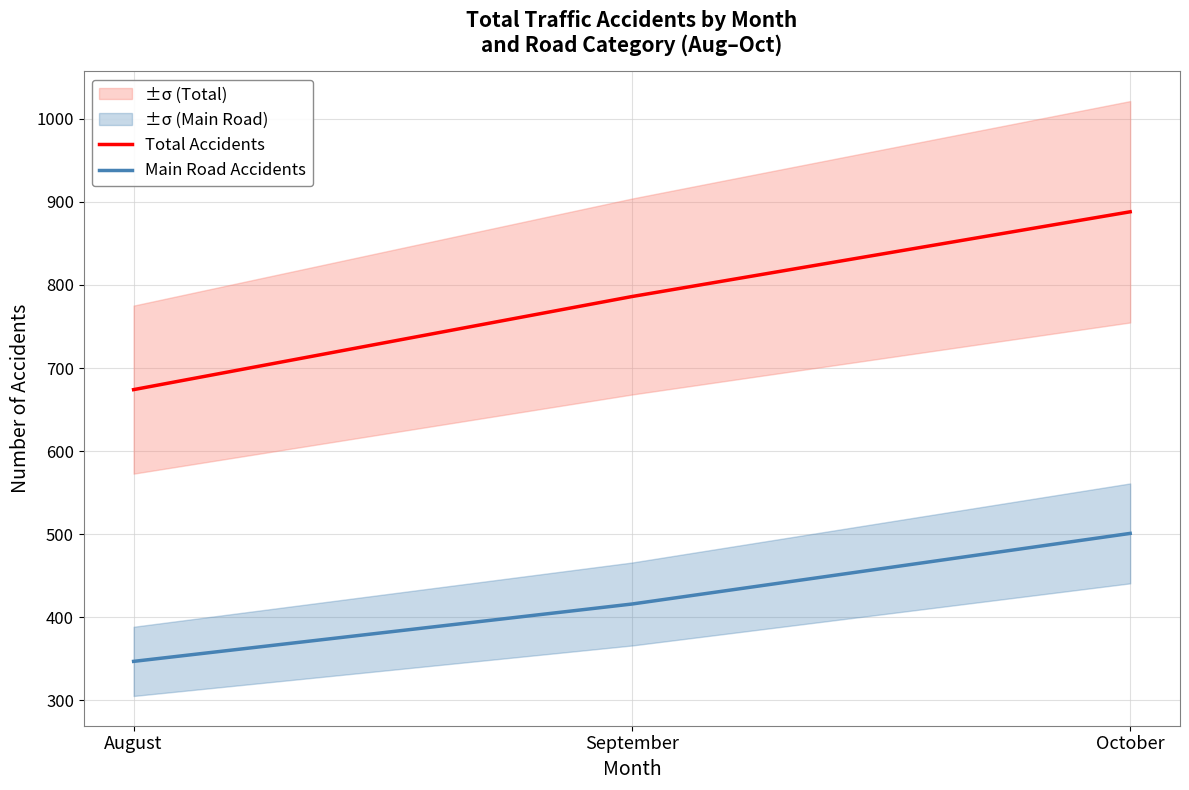

Reading left to right, transcribe all the data shown in this chart.

Total Accidents: August=674	September=786	October=888
Main Road Accidents: August=347	September=416	October=501